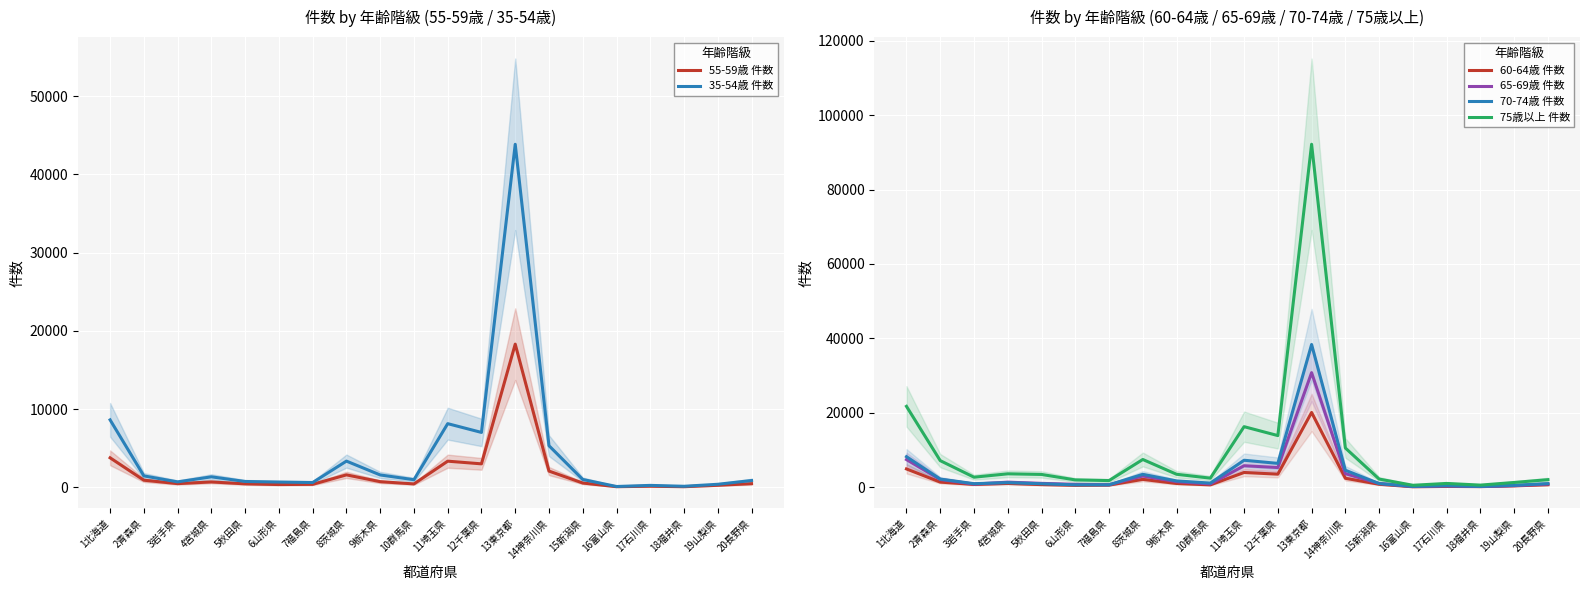

Which series has the largest range (max minus min)?

75歳以上 件数